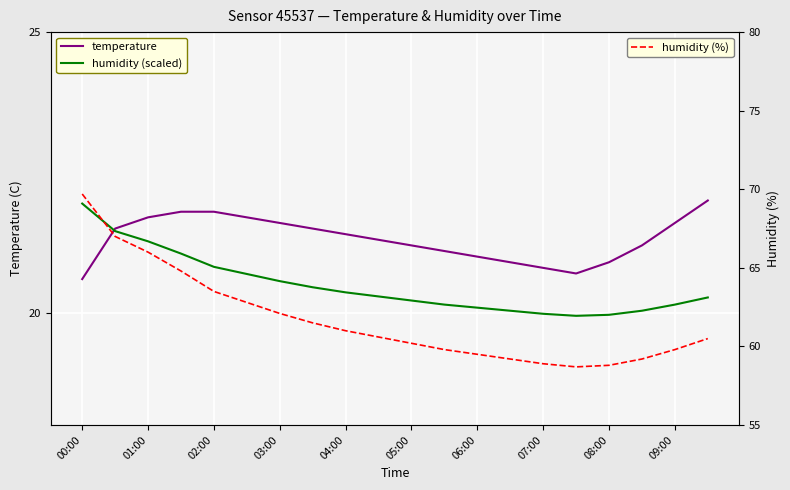

What is the highest value of the humidity (%) series?

69.7